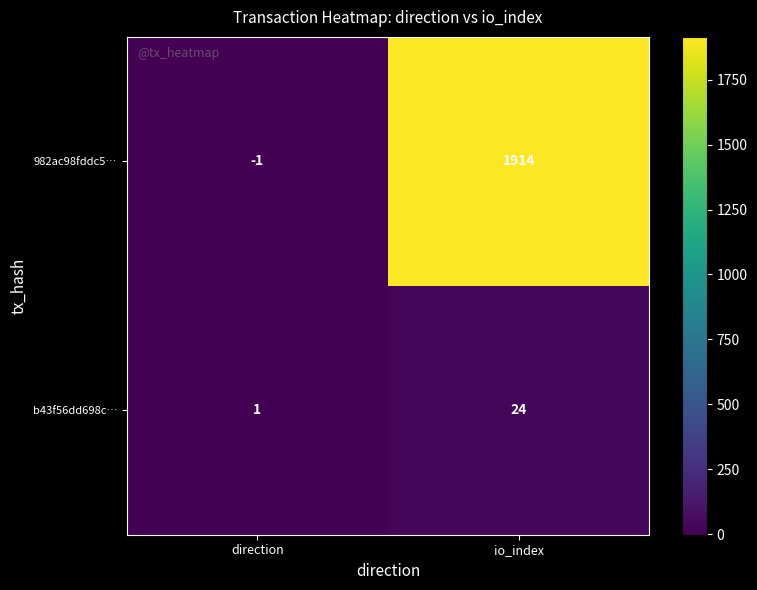

Rank the series by their maximum value, from lowest to highest.

b43f56dd698c…, 982ac98fddc5…